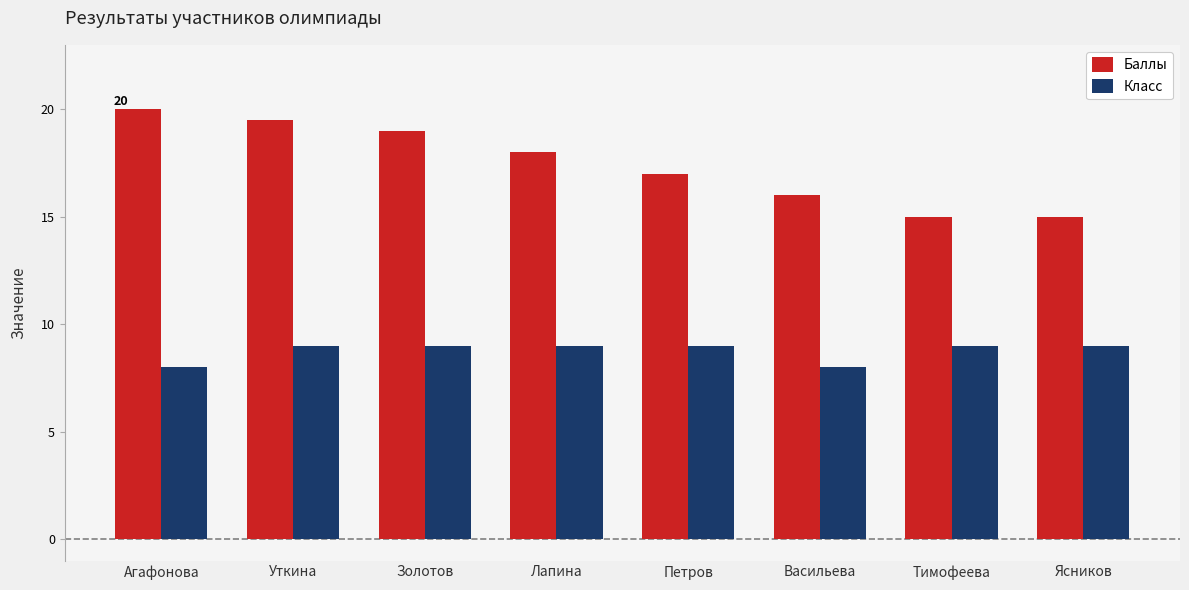

Rank the series by their average value, from highest to lowest.

Баллы, Класс